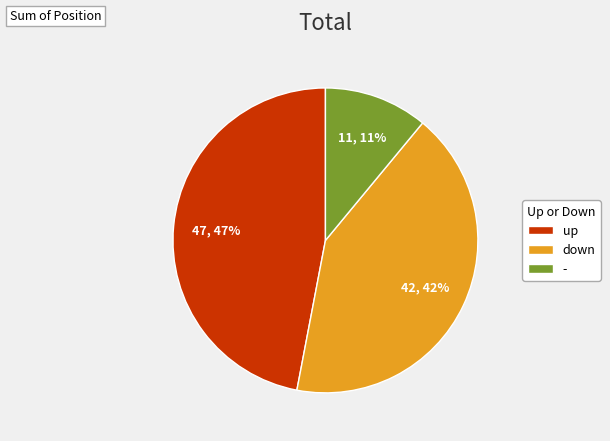

To the nearest percent, what percentage of the pie is -?

11%